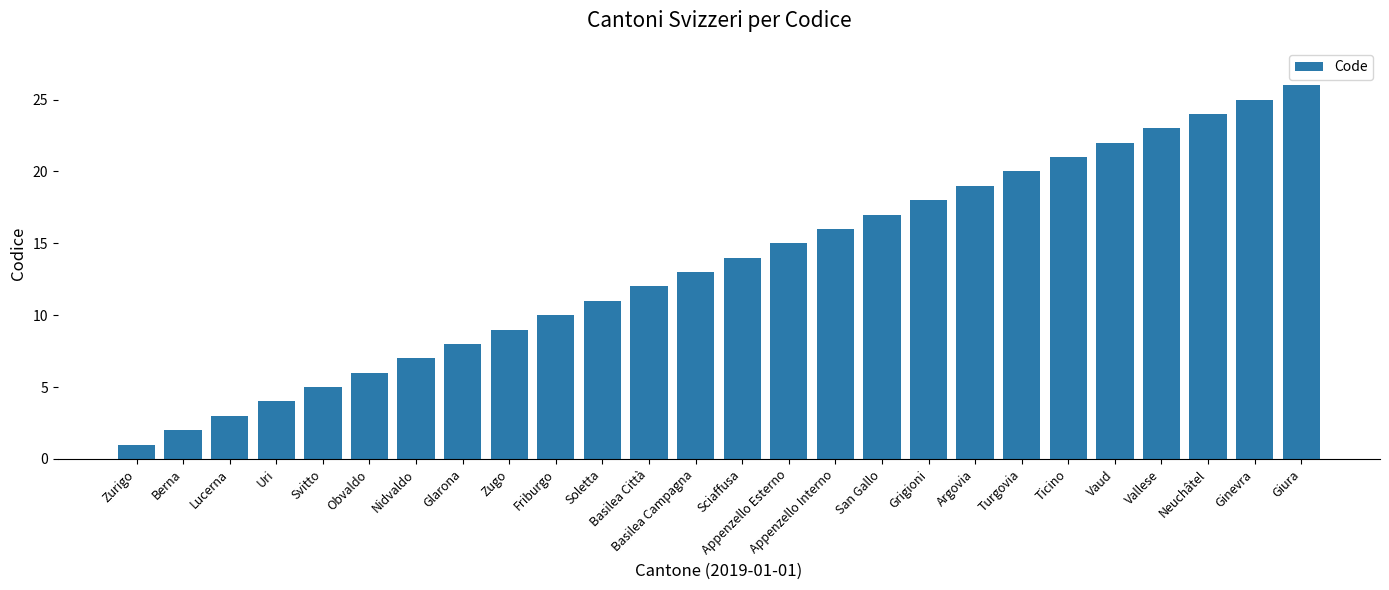

The chart shows a value of 8 at Glarona. True or false?

True